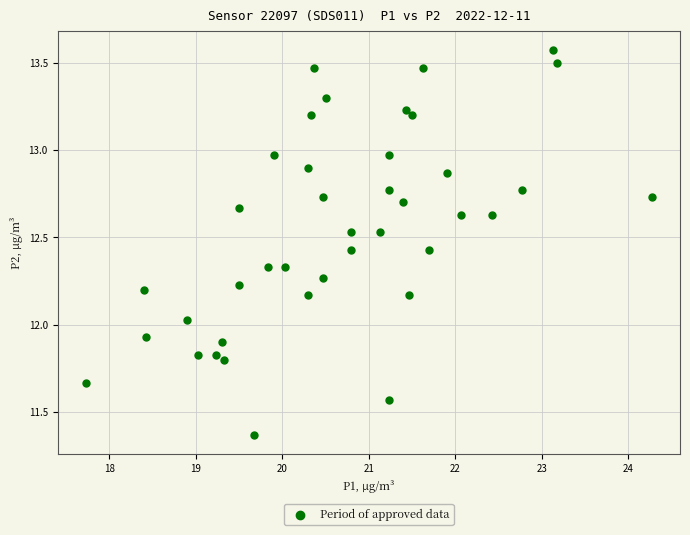

What is the range of X values (max minus min)?

6.5